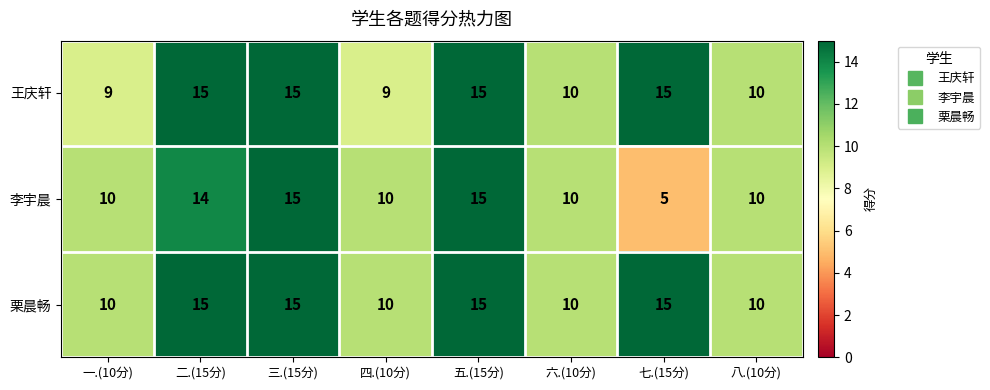

Between 二.(15分) and 四.(10分), which series saw the biggest shift?

王庆轩